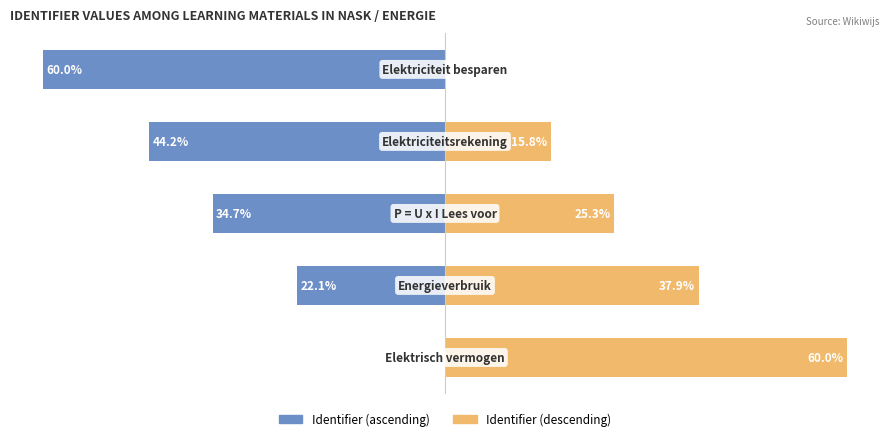

Reading left to right, transcribe all the data shown in this chart.

Identifier (ascending): 0.0	-22.1	-34.7	-44.2	-60.0
Identifier (descending): 60.0	37.9	25.3	15.8	0.0